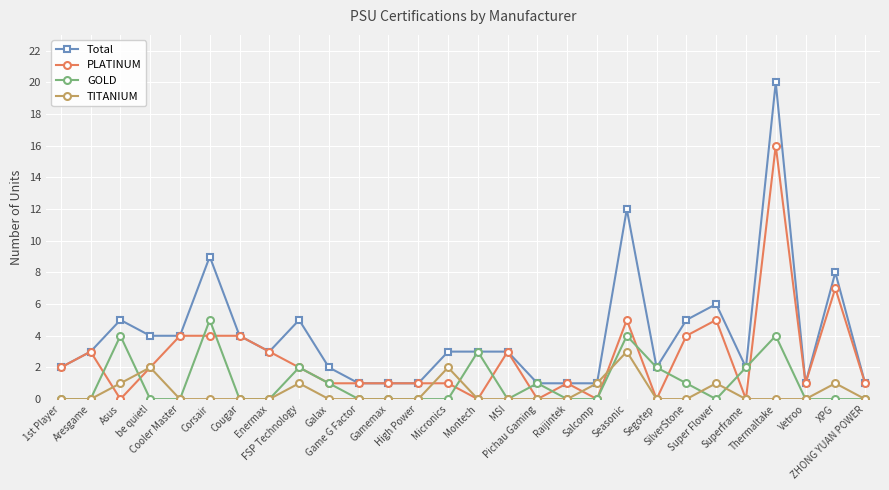

What is the maximum value shown in the chart?

20